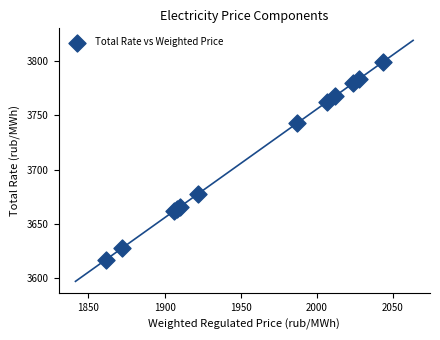

What Y value in the scatter plot is closest to 3708?

3677.7